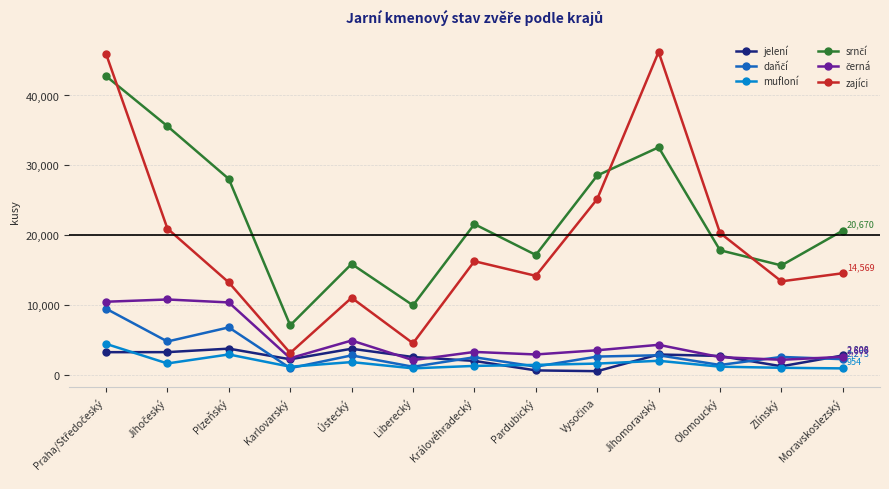

Is this an area chart (filled region under the line)?

No